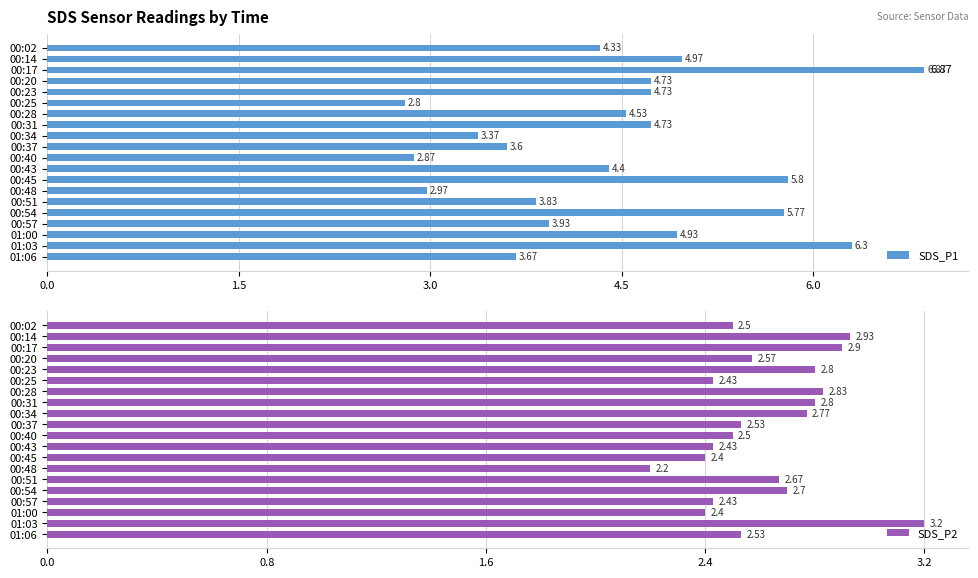

Read the SDS_P2 value at 00:43.

2.4